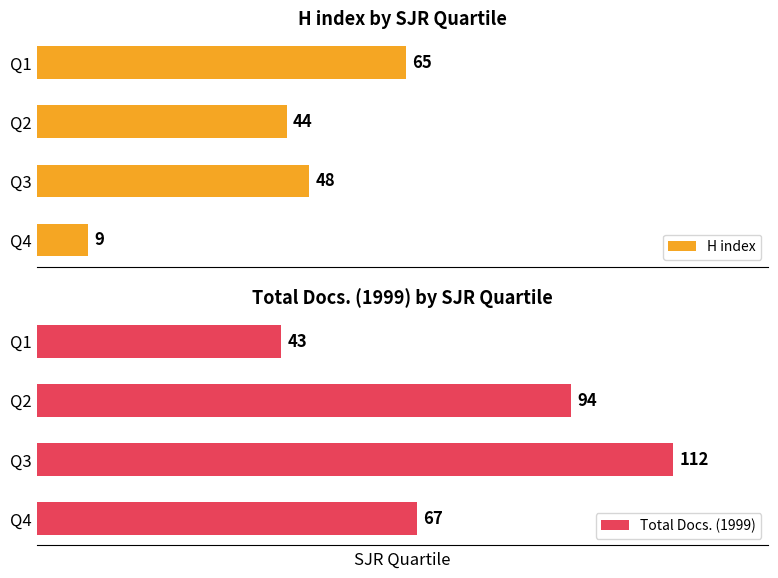

Are the bars grouped side by side (vs. stacked)?

Yes